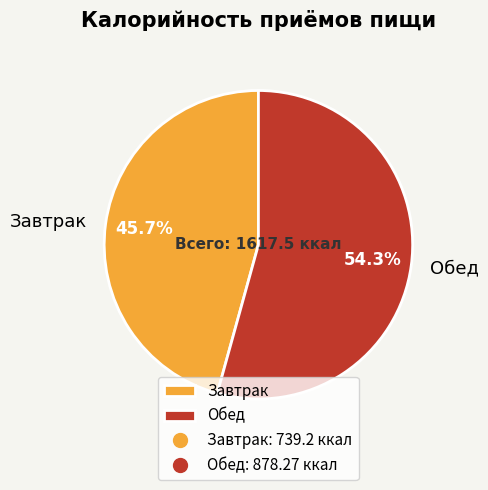

The Обед slice represents 54% of the pie. True or false?

True